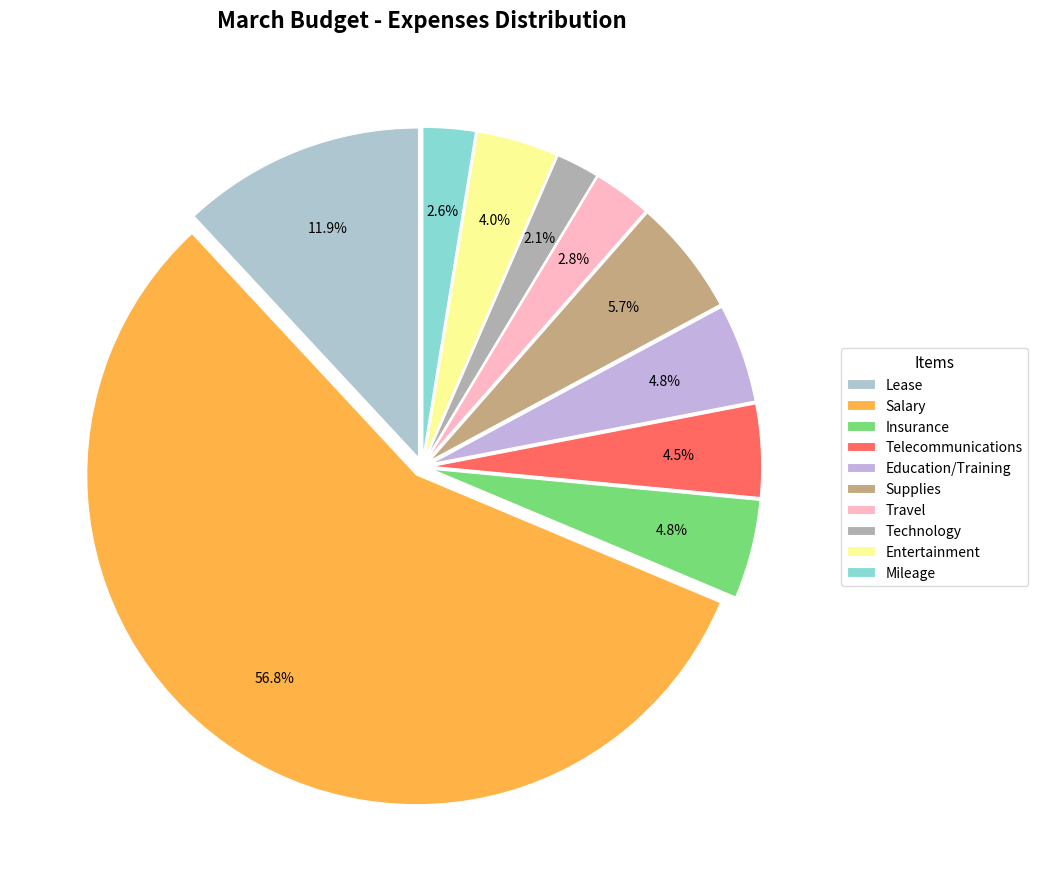

To the nearest percent, what portion does Salary represent?

57%